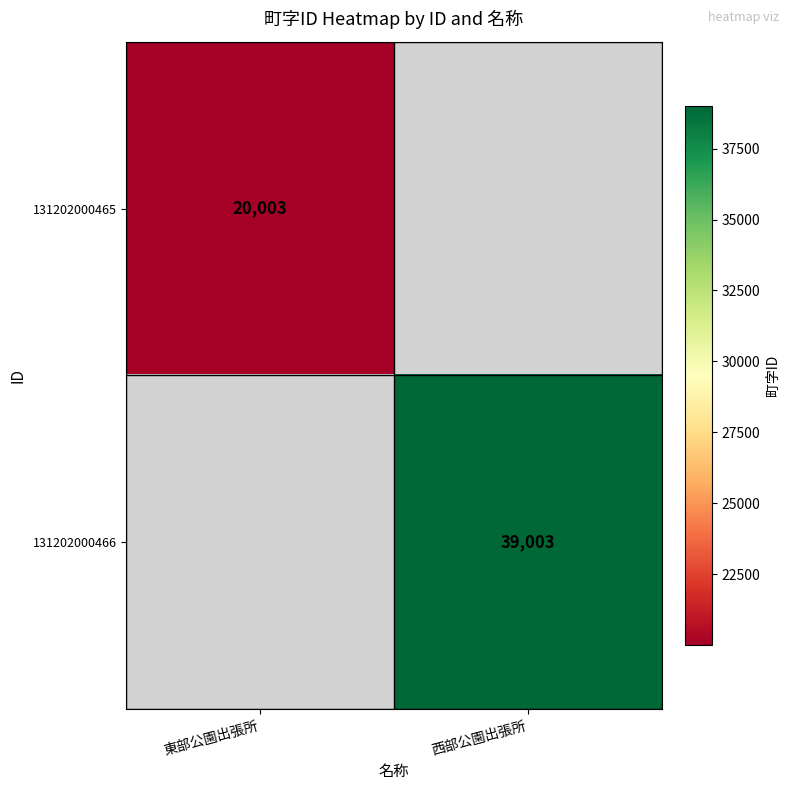

True or false: 131202000466 has a value of 57997 at 西部公園出張所.

False